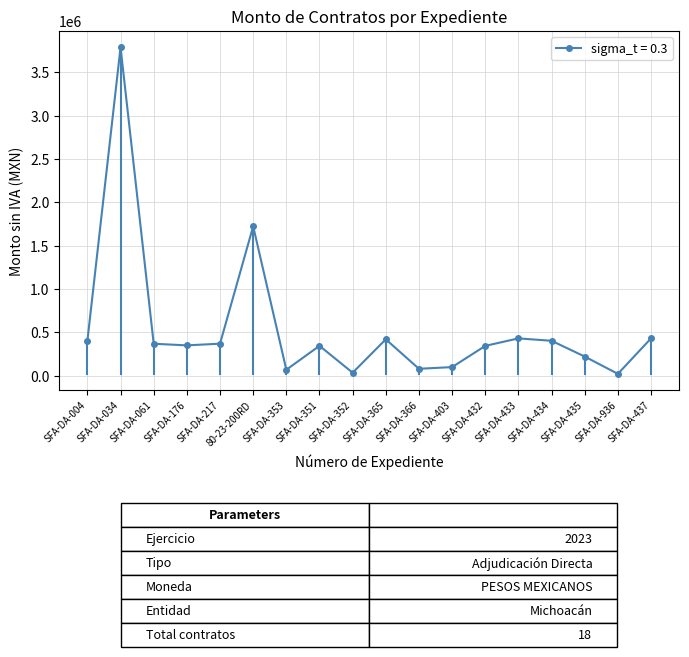

What position from the right is SFA-DA-366?

8